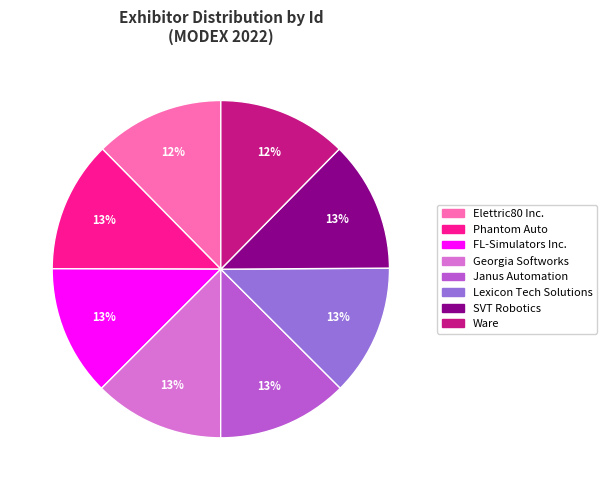

What is the ratio of the value at Lexicon Tech Solutions to the value at Phantom Auto?

1.0